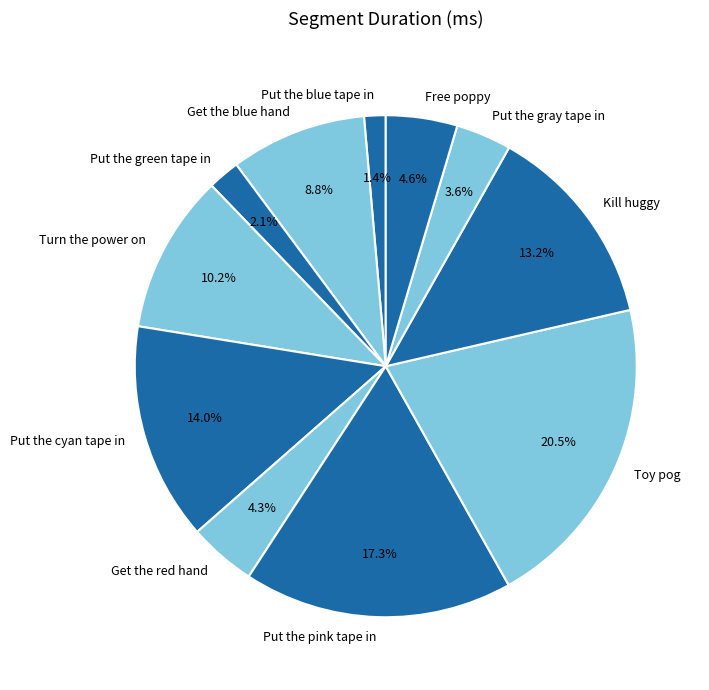

Does Toy pog account for over 50% of the chart?

No